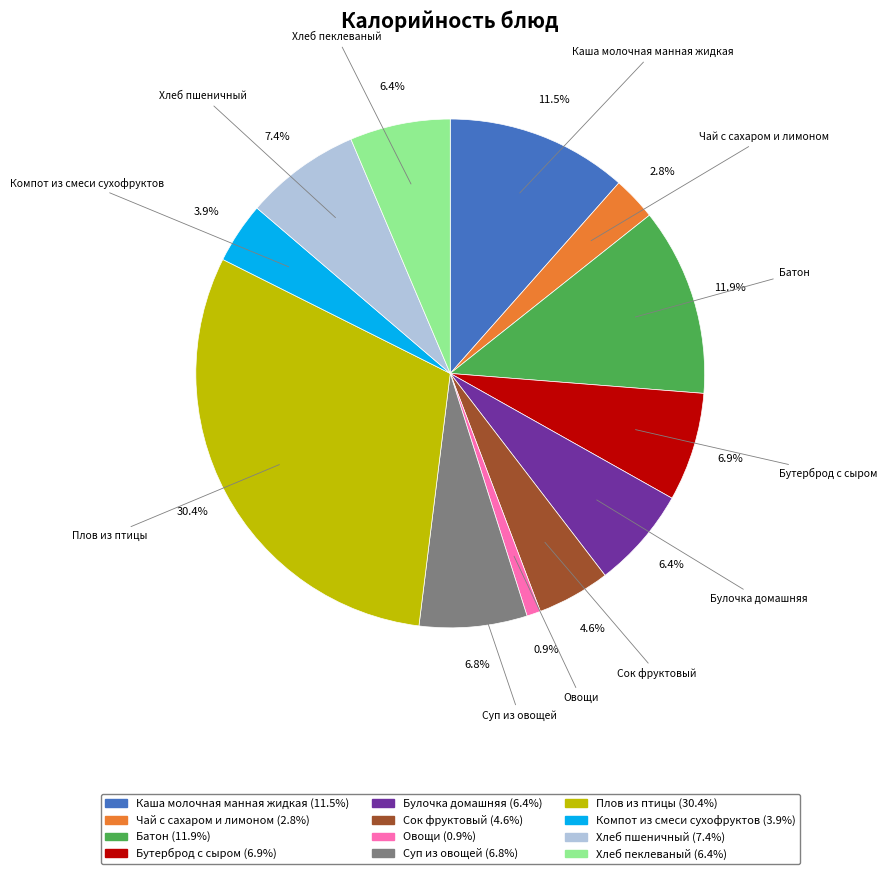

Count the number of slices in the pie.

12